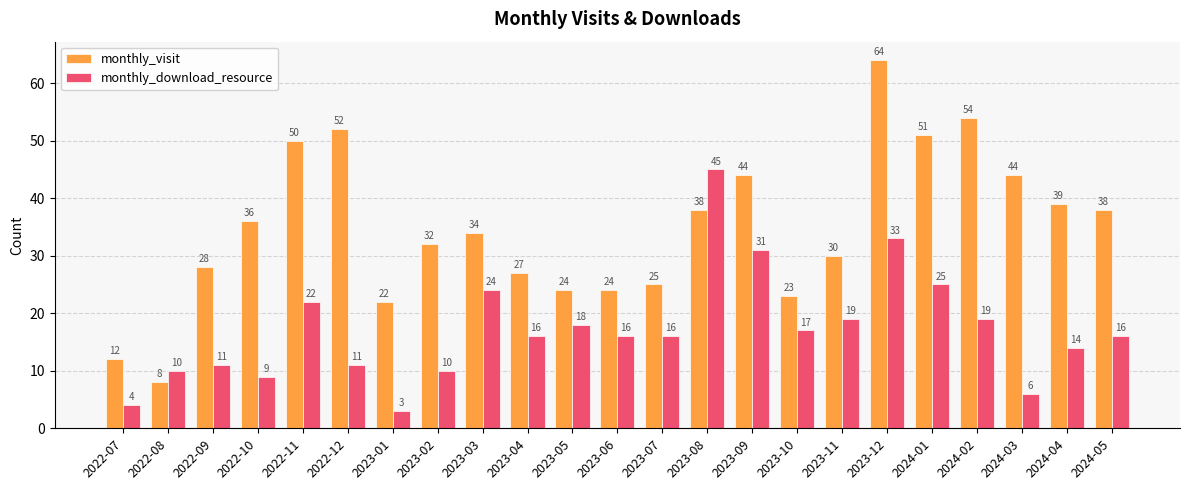

Which series changed the most between 2022-10 and 2023-10?

monthly_visit